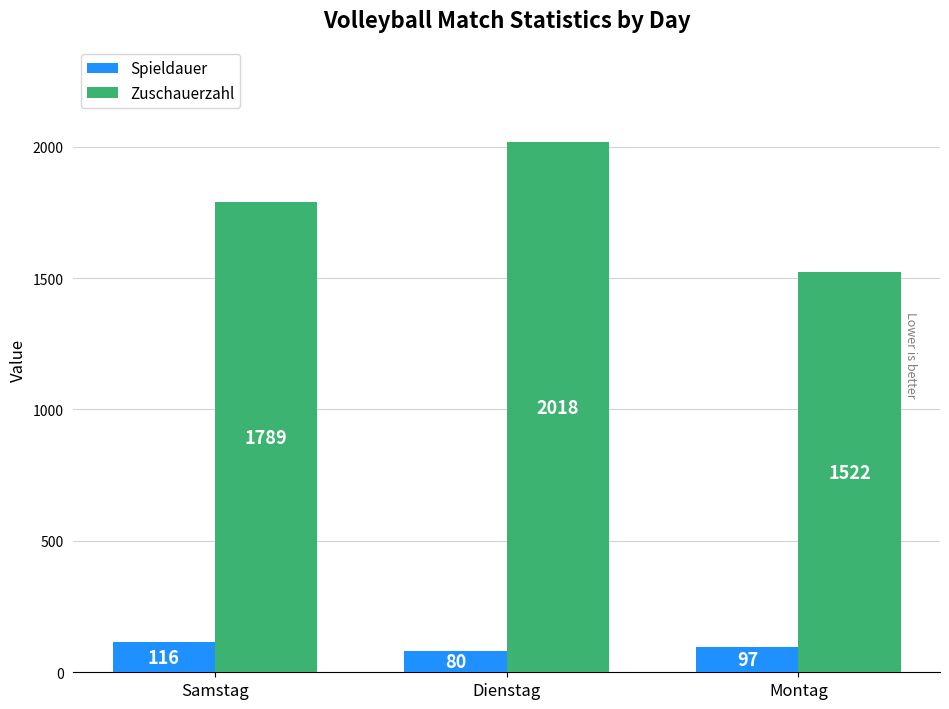

What is the sum of the Zuschauerzahl values at Samstag and Dienstag?

3807